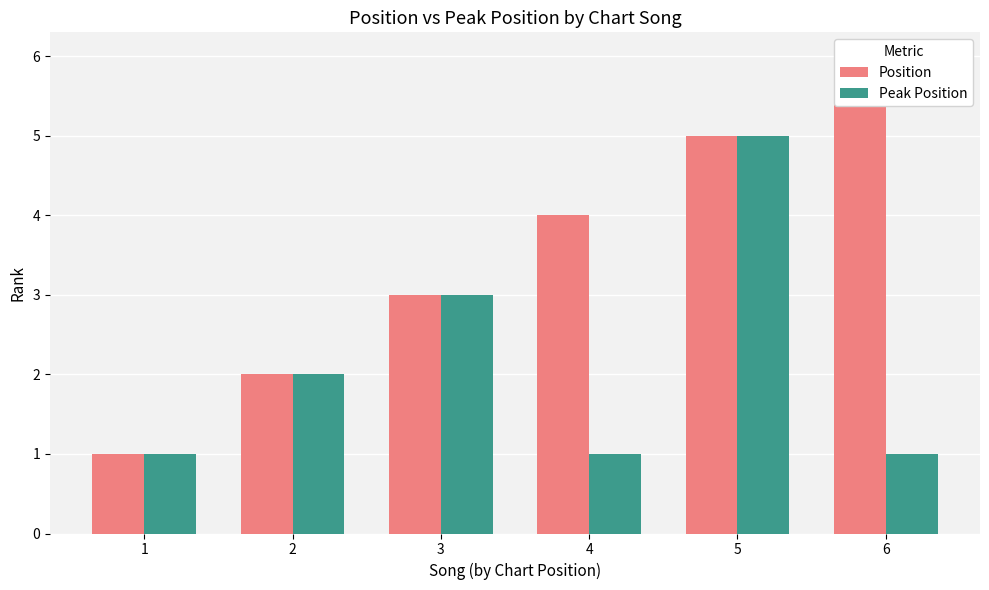

What value does the Peak Position series have at 3?

3